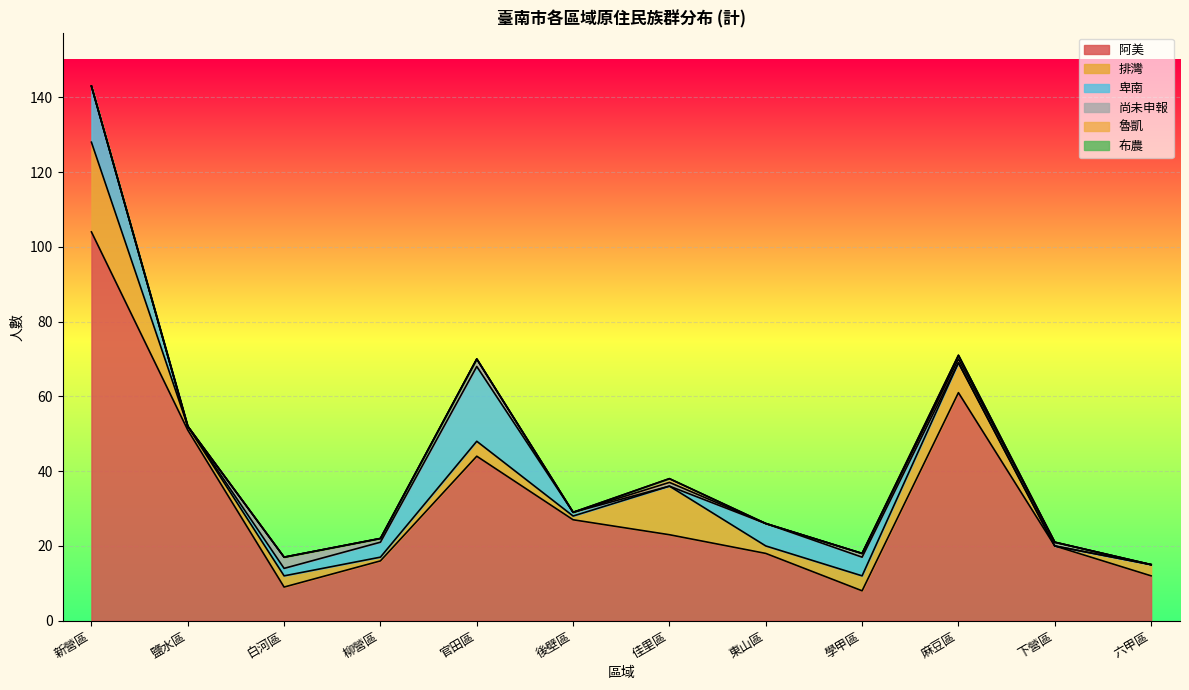

Reading left to right, transcribe all the data shown in this chart.

阿美: 新營區=104	鹽水區=51	白河區=9	柳營區=16	官田區=44	後壁區=27	佳里區=23	東山區=18	學甲區=8	麻豆區=61	下營區=20	六甲區=12
排灣: 新營區=24	鹽水區=1	白河區=3	柳營區=1	官田區=4	後壁區=1	佳里區=13	東山區=2	學甲區=4	麻豆區=8	下營區=0	六甲區=3
卑南: 新營區=15	鹽水區=0	白河區=2	柳營區=4	官田區=20	後壁區=1	佳里區=0	東山區=6	學甲區=5	麻豆區=0	下營區=0	六甲區=0
尚未申報: 新營區=0	鹽水區=0	白河區=3	柳營區=1	官田區=2	後壁區=0	佳里區=1	東山區=0	學甲區=1	麻豆區=1	下營區=1	六甲區=0
魯凱: 新營區=0	鹽水區=0	白河區=0	柳營區=0	官田區=0	後壁區=0	佳里區=1	東山區=0	學甲區=0	麻豆區=1	下營區=0	六甲區=0
布農: 新營區=0	鹽水區=0	白河區=0	柳營區=0	官田區=0	後壁區=0	佳里區=0	東山區=0	學甲區=0	麻豆區=0	下營區=0	六甲區=0